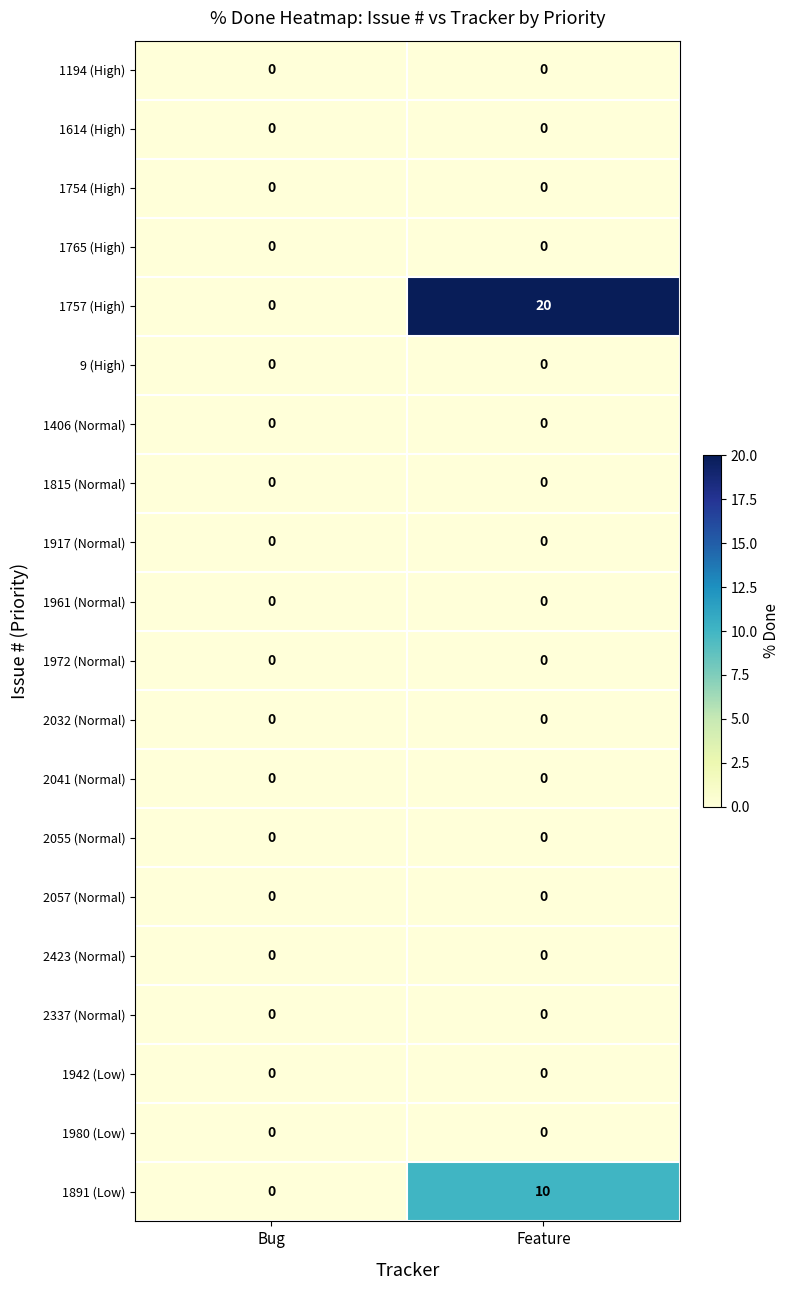

Which label corresponds to the largest value in the chart?

Feature